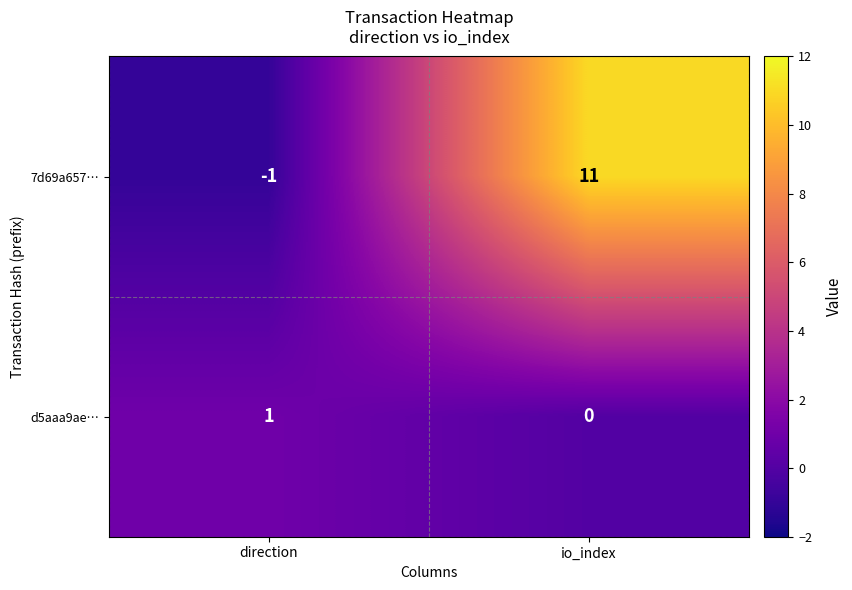

At which label is d5aaa9ae… closest to 0?

io_index